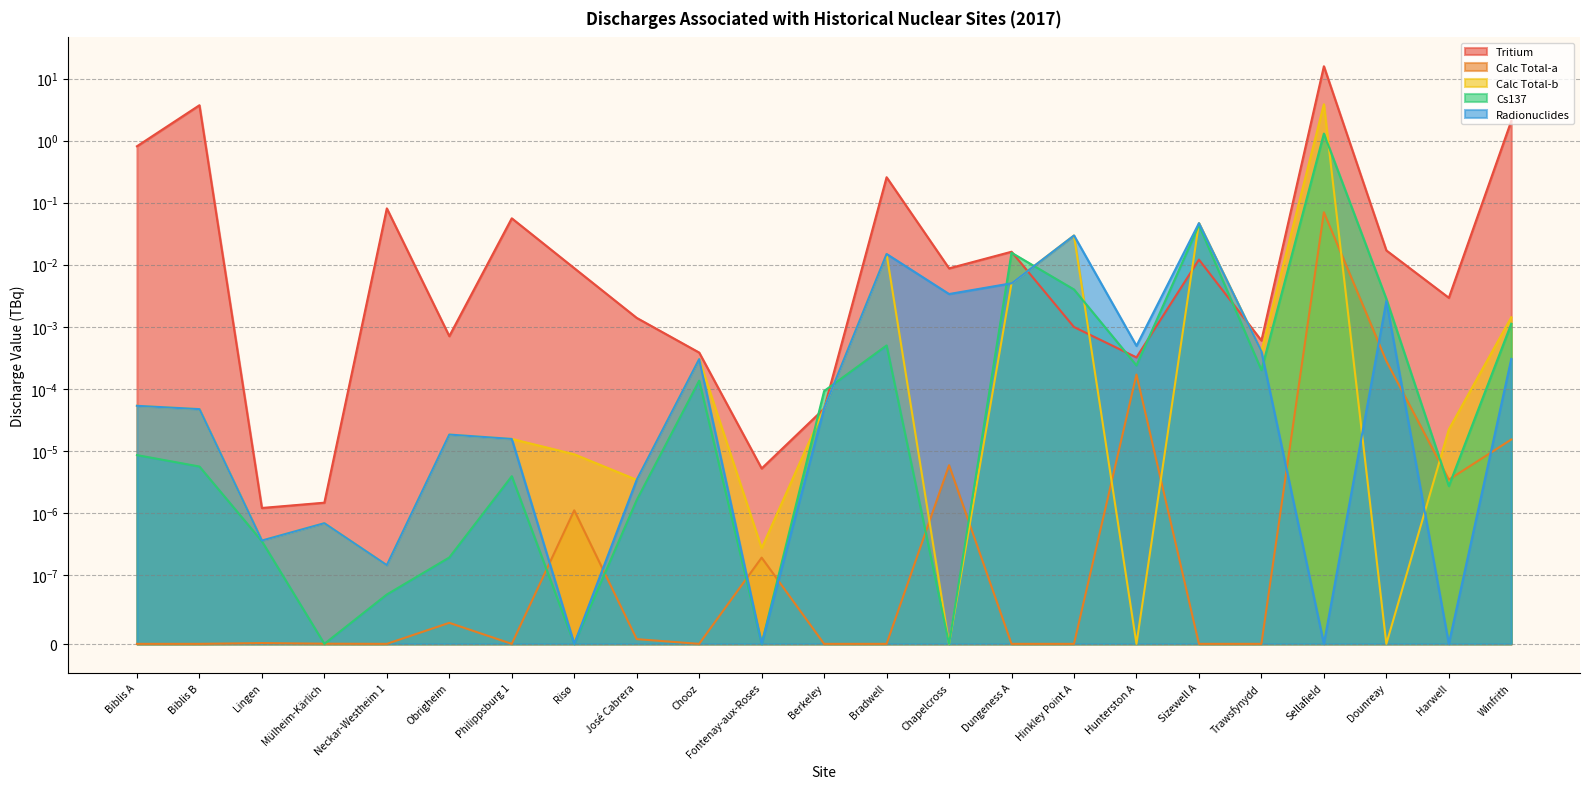

What is the difference between the Calc Total-b values at Risø and Sellafield?

3.9